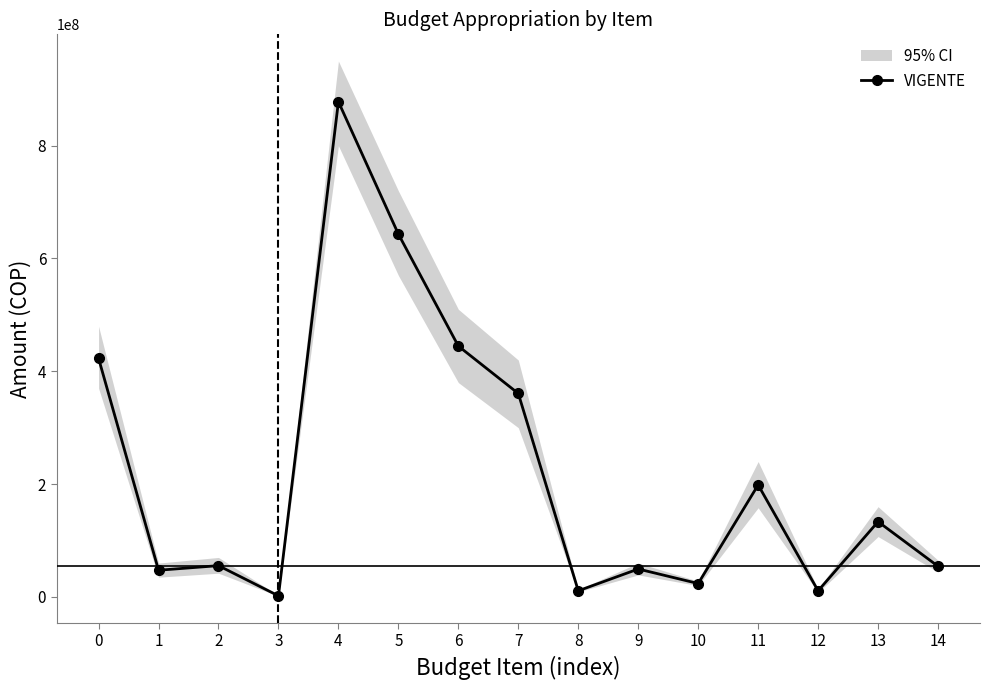

Which category has the lowest value across all series?

3